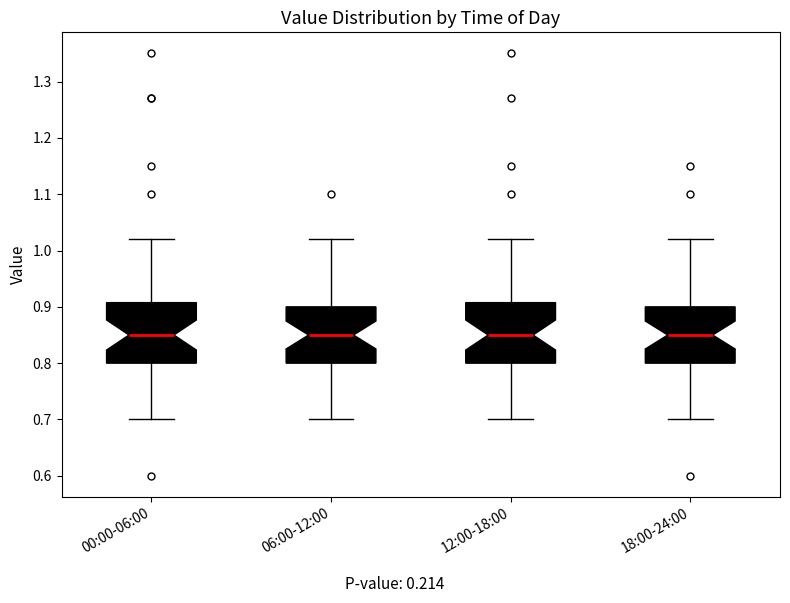

Reading left to right, transcribe this box plot: for each box, give where its median line is, the range the box spans, and where its two whiskers end, as read against the y-axis. The values are not printed on the chart, so give them approximately, as read against the axis.

00:00-06:00: median 0.85, box 0.80 to 0.91, whiskers 0.70 to 1.02
06:00-12:00: median 0.85, box 0.80 to 0.90, whiskers 0.70 to 1.02
12:00-18:00: median 0.85, box 0.80 to 0.91, whiskers 0.70 to 1.02
18:00-24:00: median 0.85, box 0.80 to 0.90, whiskers 0.70 to 1.02